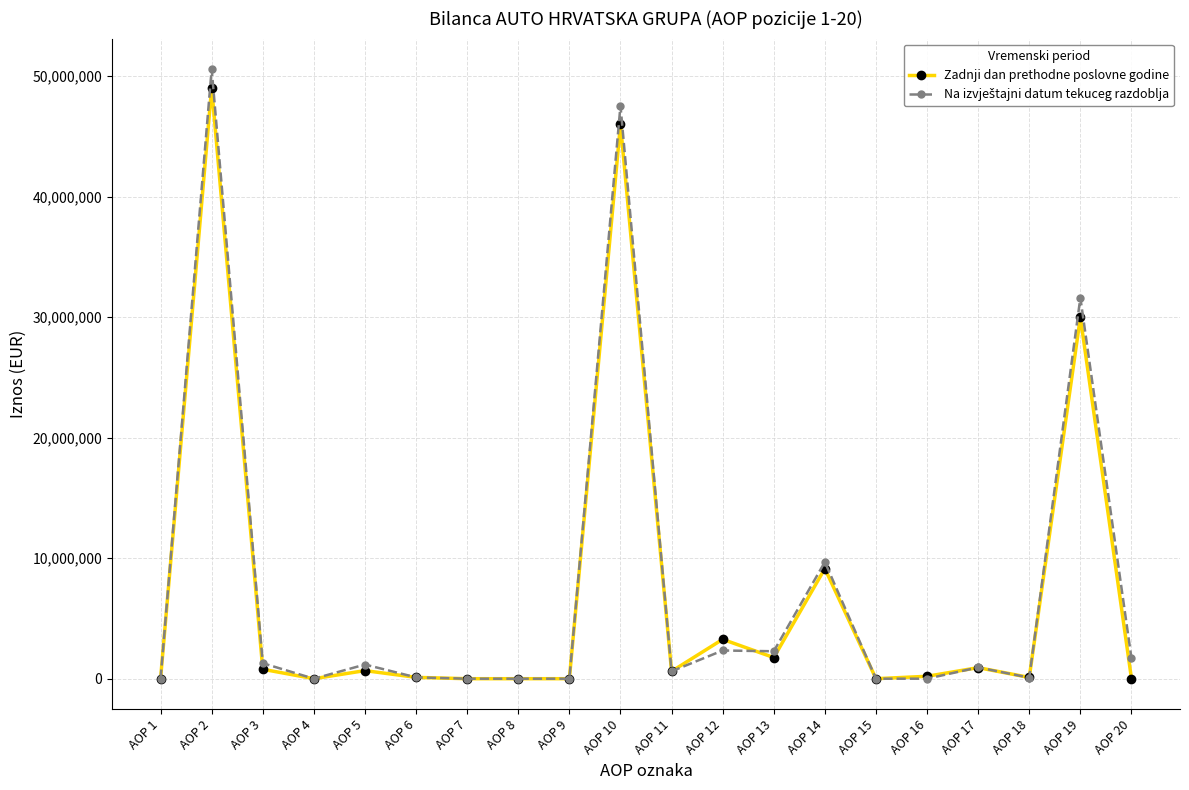

Which category has the highest value across all series?

AOP 2